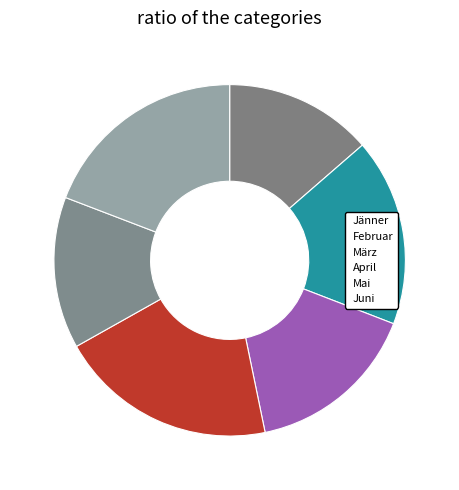

Is it true that April is 20% of the pie?

True